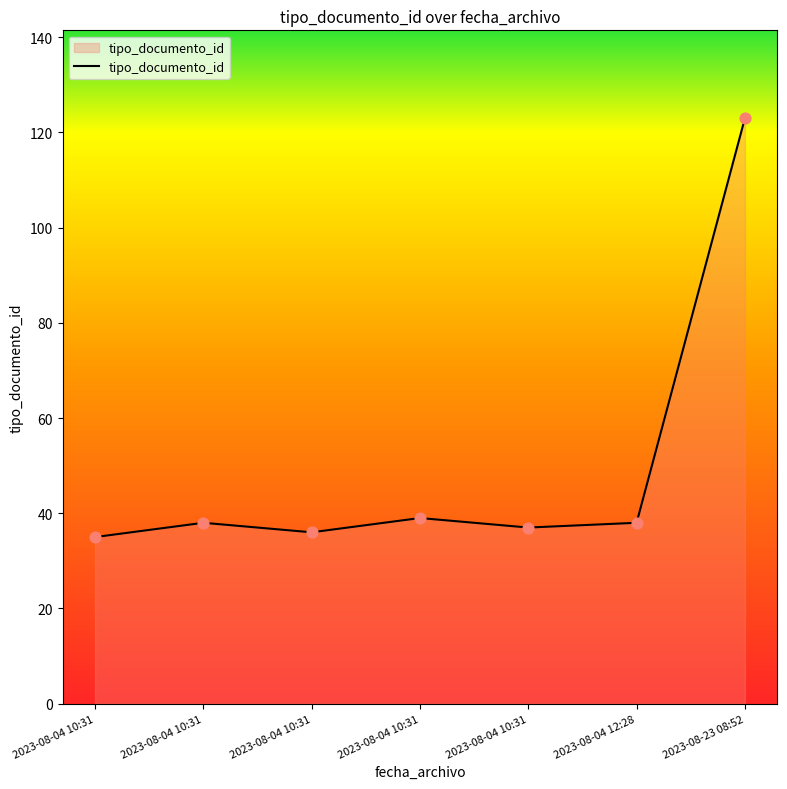

Which has a higher value, 2023-08-04 10:31 or 2023-08-04 10:31?

2023-08-04 10:31